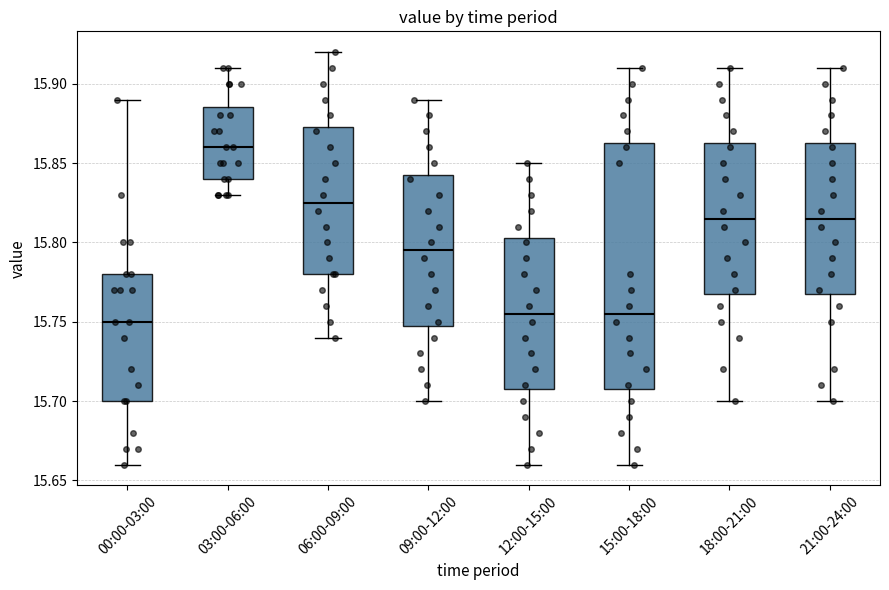

Reading left to right, transcribe this box plot: for each box, give where its median line is, the range the box spans, and where its two whiskers end, as read against the y-axis. The values are not printed on the chart, so give them approximately, as read against the axis.

00:00-03:00: median 15.750, box 15.700 to 15.780, whiskers 15.660 to 15.890
03:00-06:00: median 15.860, box 15.840 to 15.885, whiskers 15.830 to 15.910
06:00-09:00: median 15.825, box 15.780 to 15.875, whiskers 15.740 to 15.920
09:00-12:00: median 15.795, box 15.750 to 15.845, whiskers 15.700 to 15.890
12:00-15:00: median 15.755, box 15.710 to 15.805, whiskers 15.660 to 15.850
15:00-18:00: median 15.755, box 15.710 to 15.865, whiskers 15.660 to 15.910
18:00-21:00: median 15.815, box 15.770 to 15.865, whiskers 15.700 to 15.910
21:00-24:00: median 15.815, box 15.770 to 15.865, whiskers 15.700 to 15.910